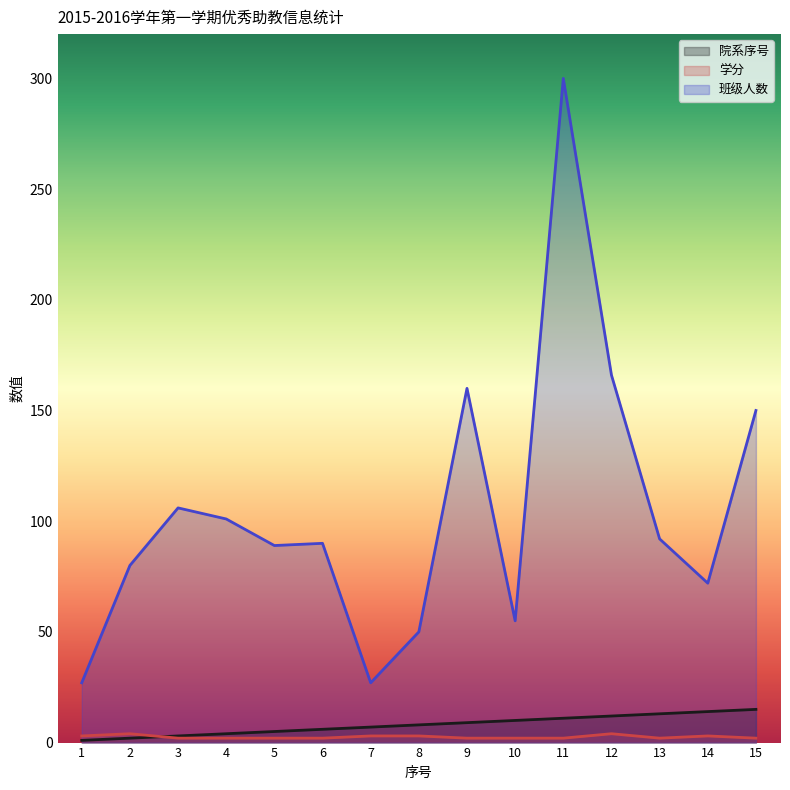

Which series changed the most between 8 and 11?

班级人数